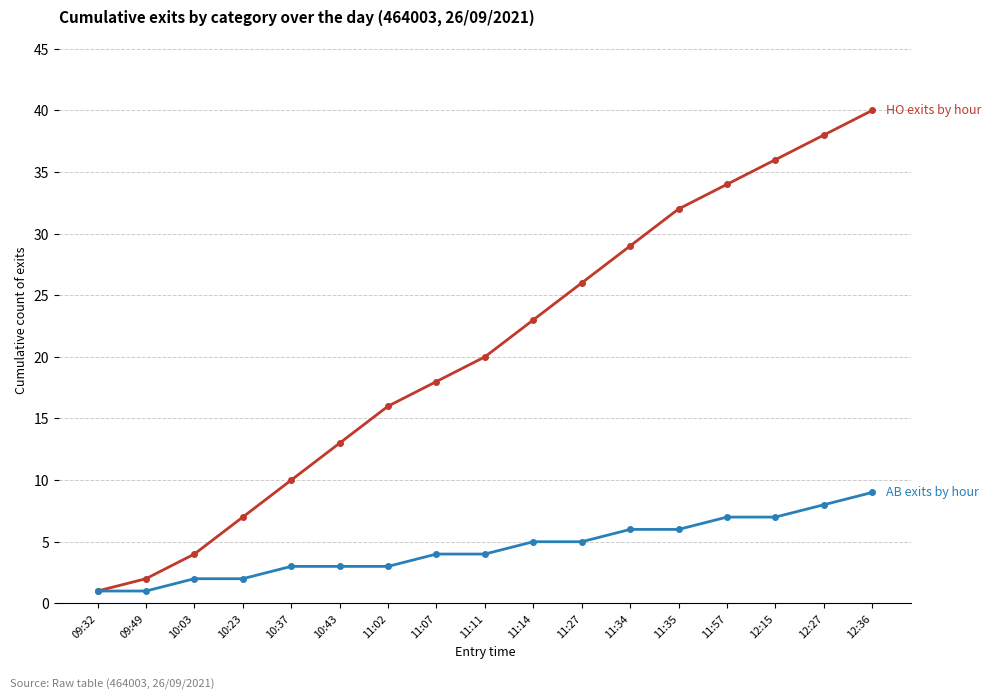

What is the difference between the highest and lowest values at 12:15?

29